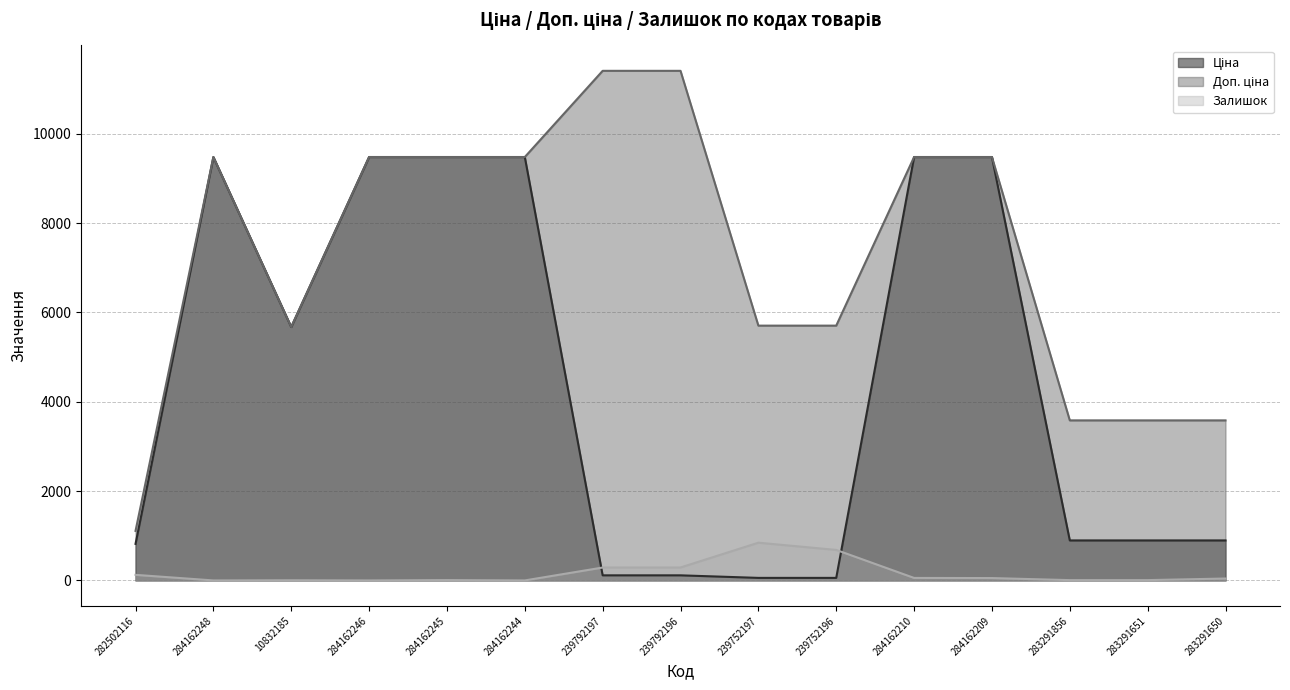

True or false: Залишок and Ціна intersect in this chart.

True